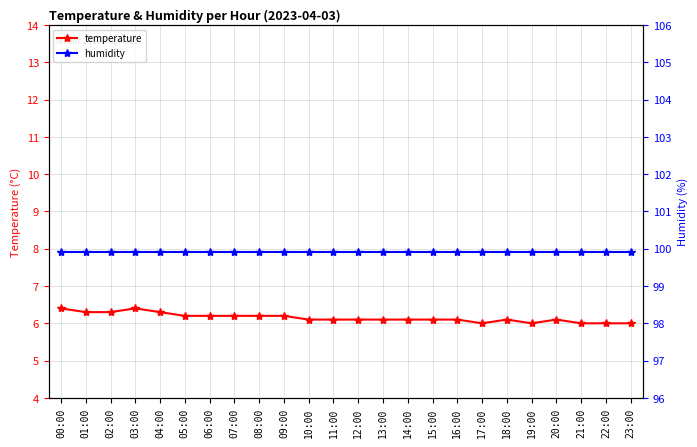

What is the difference between the maximum and second lowest values in the temperature series?

0.4